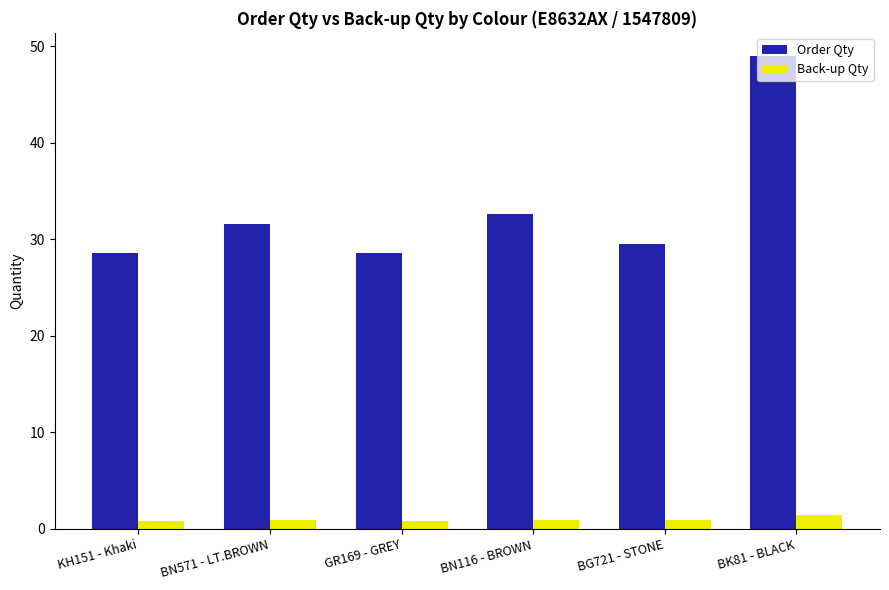

True or false: Order Qty has a value of 64.4 at BK81 - BLACK.

False